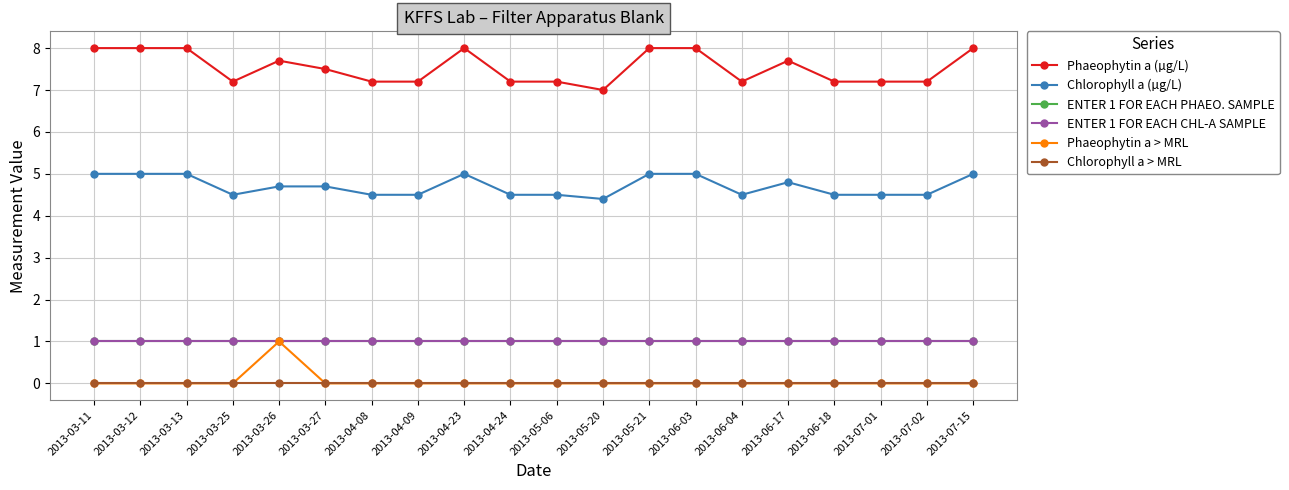

Rank the series by their maximum value, from lowest to highest.

Chlorophyll a > MRL, ENTER 1 FOR EACH PHAEO. SAMPLE, ENTER 1 FOR EACH CHL-A SAMPLE, Phaeophytin a > MRL, Chlorophyll a (µg/L), Phaeophytin a (µg/L)